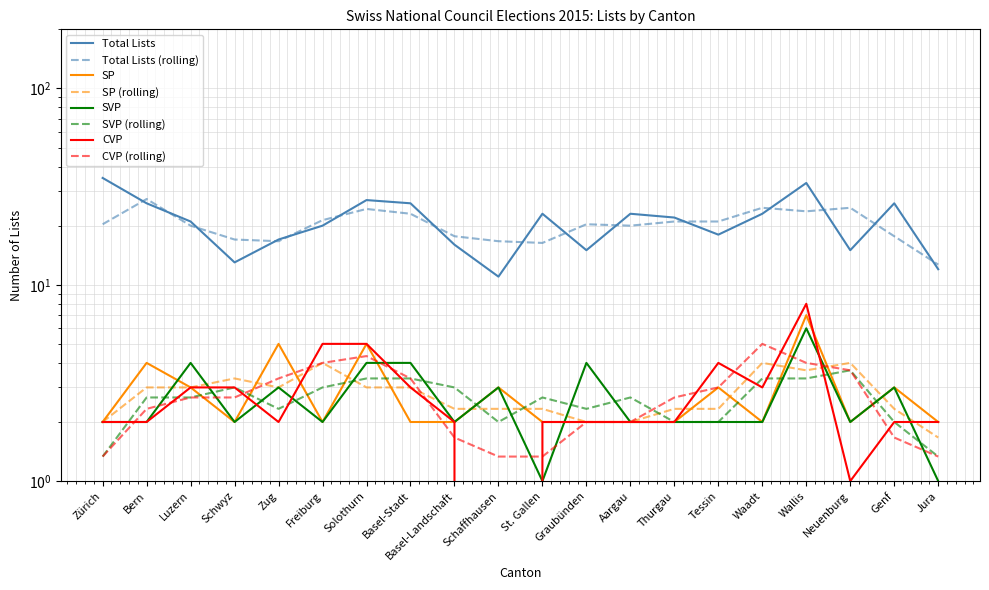

Reading right to left, extract all data points from this chart.

Total Lists: Jura=12	Genf=26	Neuenburg=15	Wallis=33	Waadt=23	Tessin=18	Thurgau=22	Aargau=23	Graubünden=15	St. Gallen=23	Schaffhausen=11	Basel-Landschaft=16	Basel-Stadt=26	Solothurn=27	Freiburg=20	Zug=17	Schwyz=13	Luzern=21	Bern=26	Zürich=35
SP: Jura=2	Genf=3	Neuenburg=2	Wallis=7	Waadt=2	Tessin=3	Thurgau=2	Aargau=2	Graubünden=2	St. Gallen=2	Schaffhausen=3	Basel-Landschaft=2	Basel-Stadt=2	Solothurn=5	Freiburg=2	Zug=5	Schwyz=2	Luzern=3	Bern=4	Zürich=2
SVP: Jura=1	Genf=3	Neuenburg=2	Wallis=6	Waadt=2	Tessin=2	Thurgau=2	Aargau=2	Graubünden=4	St. Gallen=1	Schaffhausen=3	Basel-Landschaft=2	Basel-Stadt=4	Solothurn=4	Freiburg=2	Zug=3	Schwyz=2	Luzern=4	Bern=2	Zürich=2
CVP: Jura=2	Genf=2	Neuenburg=1	Wallis=8	Waadt=3	Tessin=4	Thurgau=2	Aargau=2	Graubünden=2	St. Gallen=2	Schaffhausen=0	Basel-Landschaft=2	Basel-Stadt=3	Solothurn=5	Freiburg=5	Zug=2	Schwyz=3	Luzern=3	Bern=2	Zürich=2